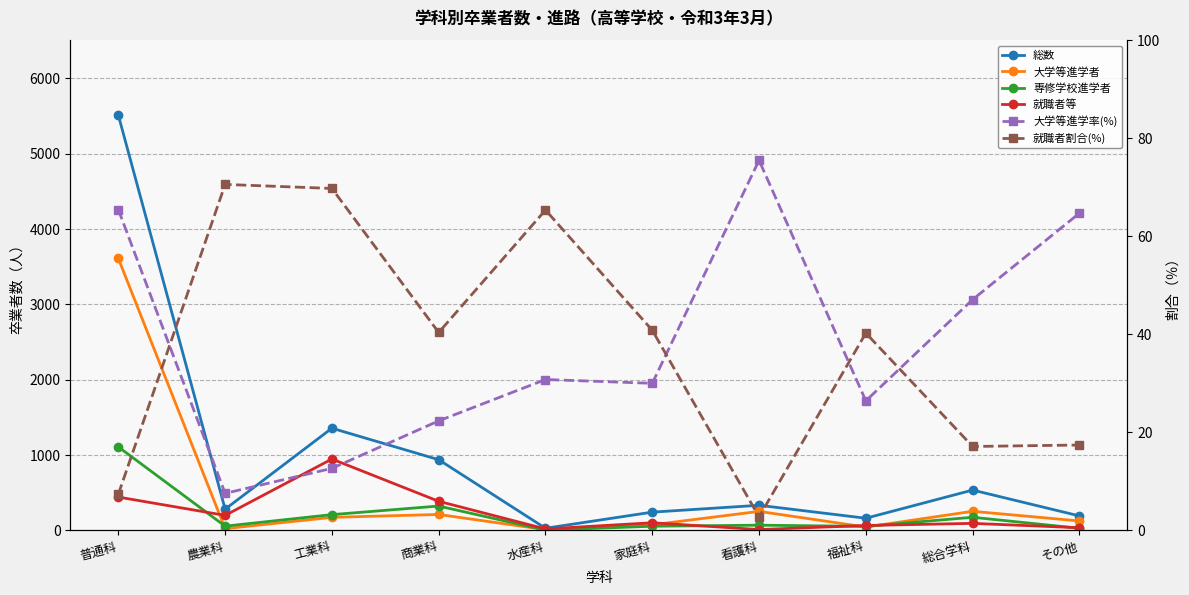

Is the value of 就職者等 at 水産科 greater than the value of 就職者割合(%) at 普通科?

Yes